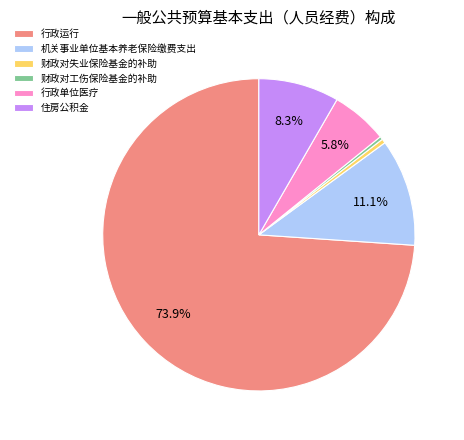

Between 财政对失业保险基金的补助 and 住房公积金, which is larger?

住房公积金